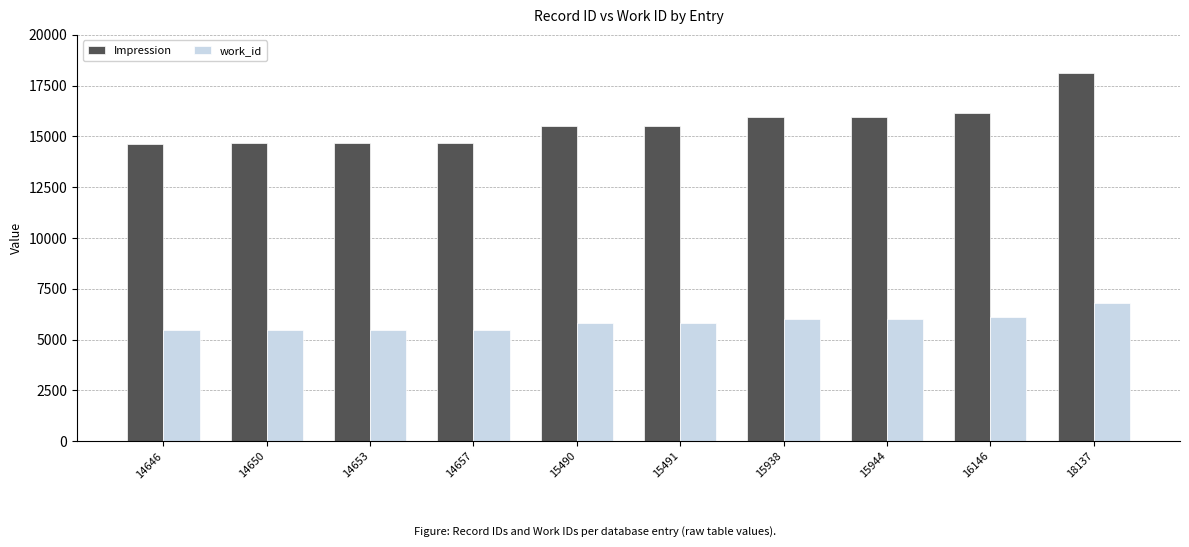

Count the number of data series in this chart.

2